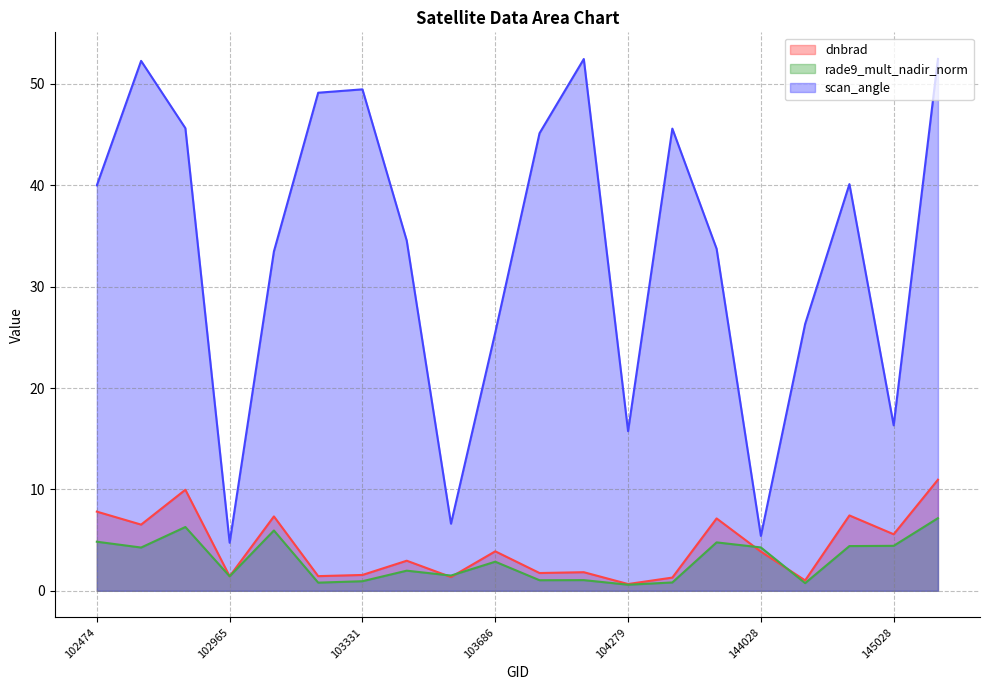

Reading right to left, transcribe all the data shown in this chart.

dnbrad: 11.0	5.6	7.4	1.0	3.9	7.1	1.3	0.7	1.8	1.8	3.9	1.4	3.0	1.6	1.4	7.3	1.4	10.0	6.5	7.8
rade9_mult_nadir_norm: 7.2	4.4	4.4	0.8	4.3	4.8	0.8	0.6	1.1	1.0	2.9	1.5	2.0	0.9	0.8	6.0	1.4	6.3	4.3	4.8
scan_angle: 52.5	16.3	40.1	26.3	5.4	33.7	45.6	15.7	52.5	45.1	25.5	6.6	34.6	49.5	49.1	33.5	4.7	45.6	52.3	40.0